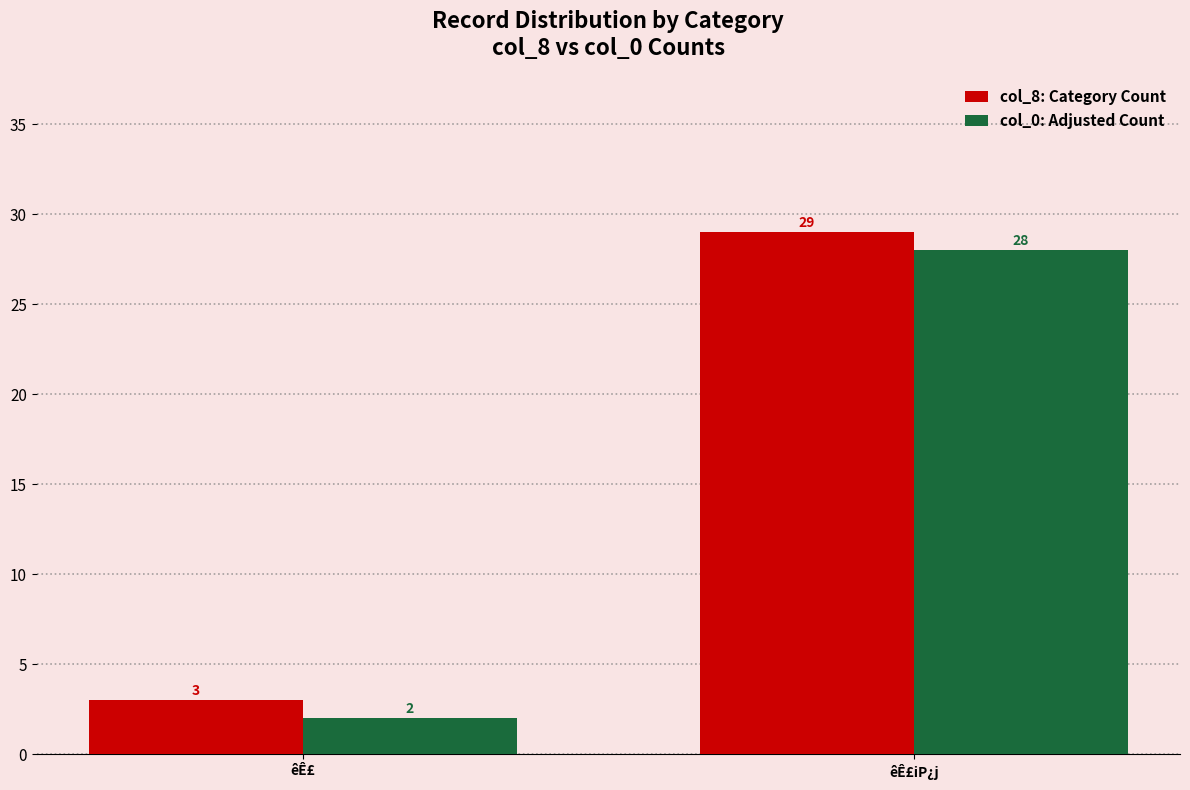

Rank the series by their maximum value, from lowest to highest.

col_0: Adjusted Count, col_8: Category Count